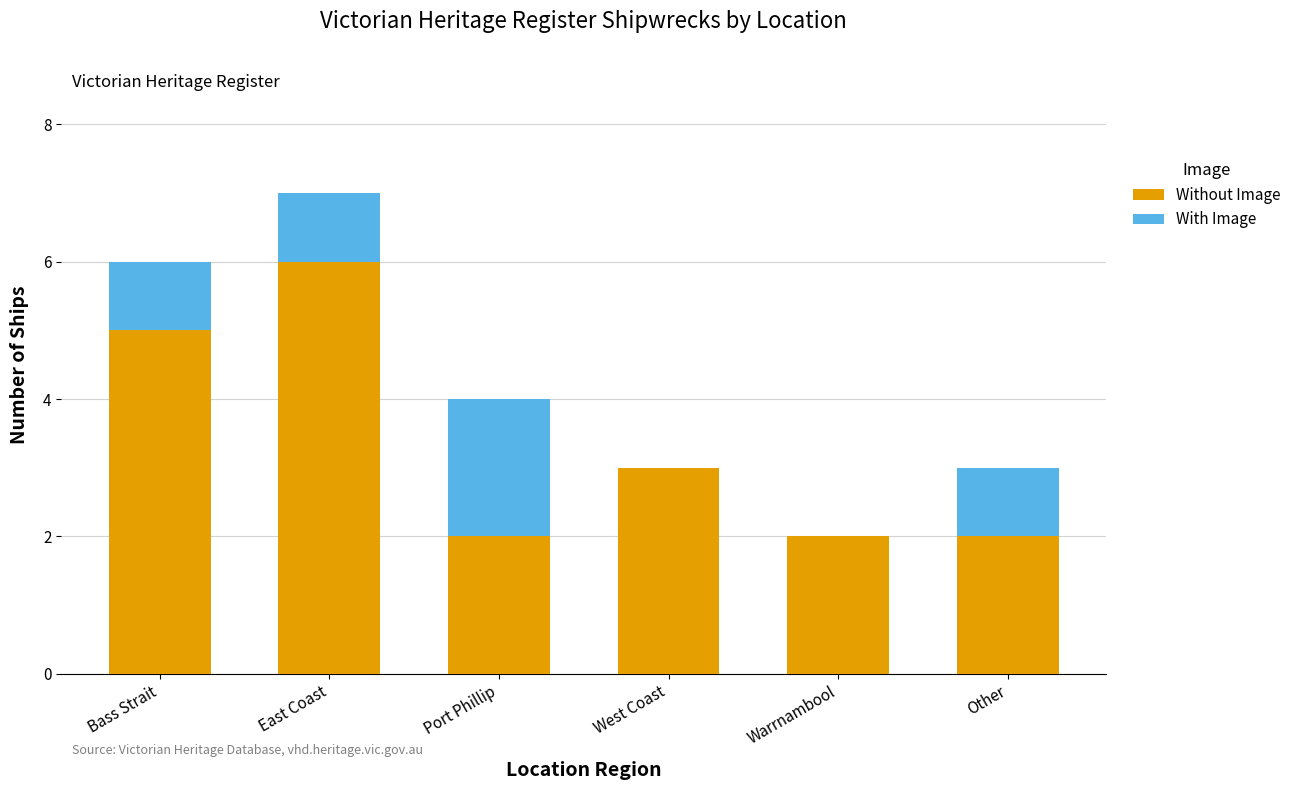

What is the sum of all Without Image values?

20